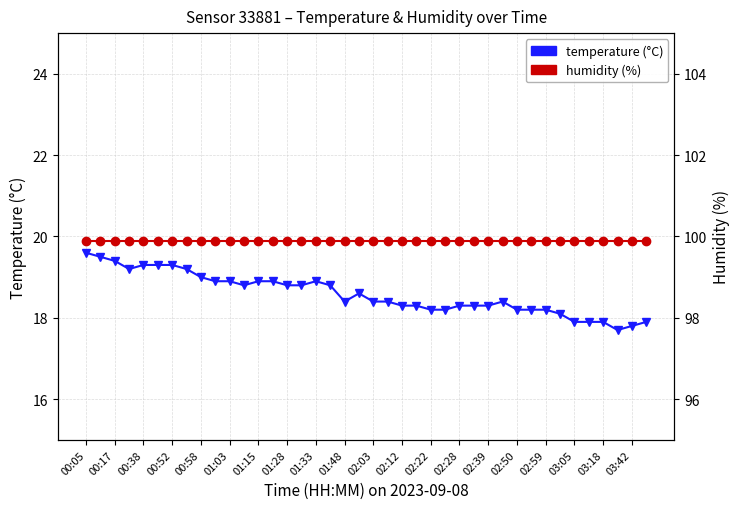

What are all the series names shown in the legend?

temperature, humidity